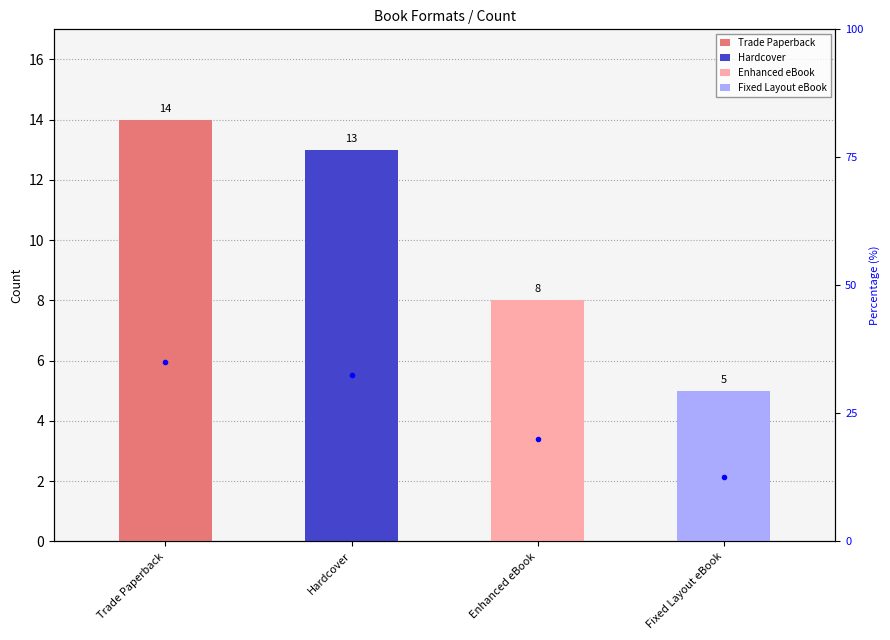

Reading left to right, list all the values displayed in this chart.

Trade Paperback=35.0	Hardcover=32.5	Enhanced eBook=20.0	Fixed Layout eBook=12.5